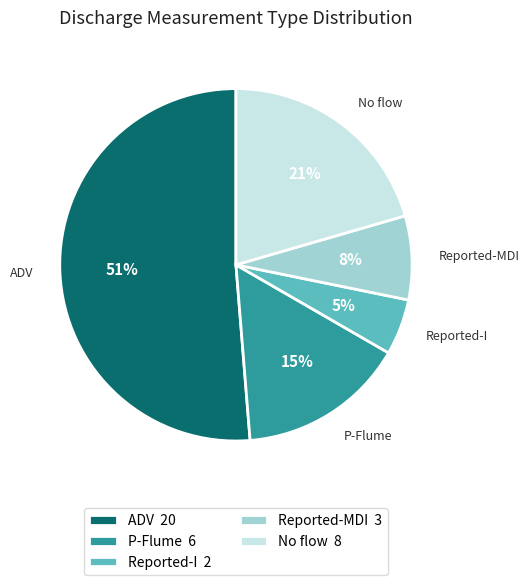

Does Reported-I account for over 50% of the chart?

No